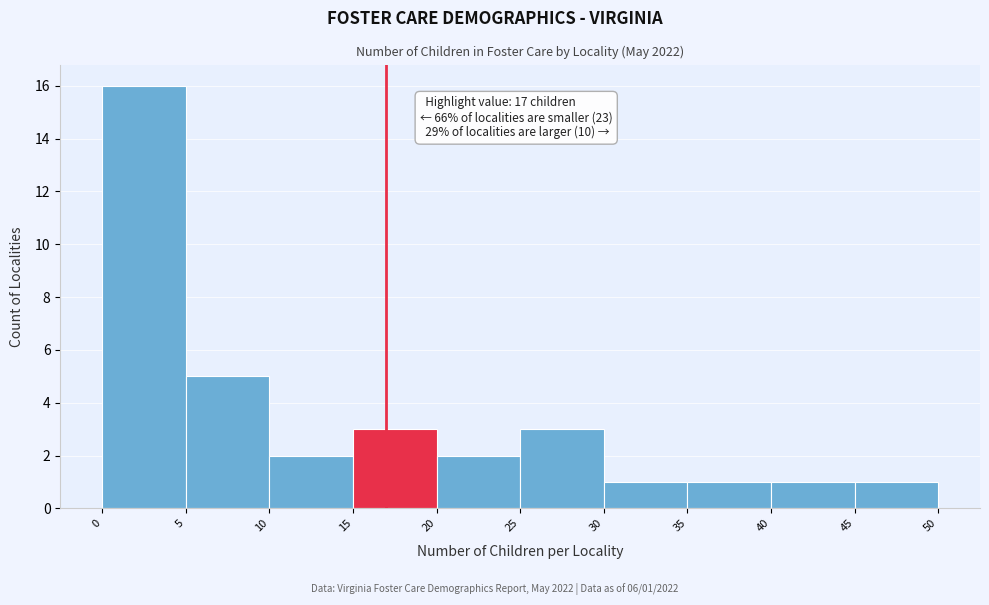

Over which range of the x-axis is the bar tallest?

0 to 5